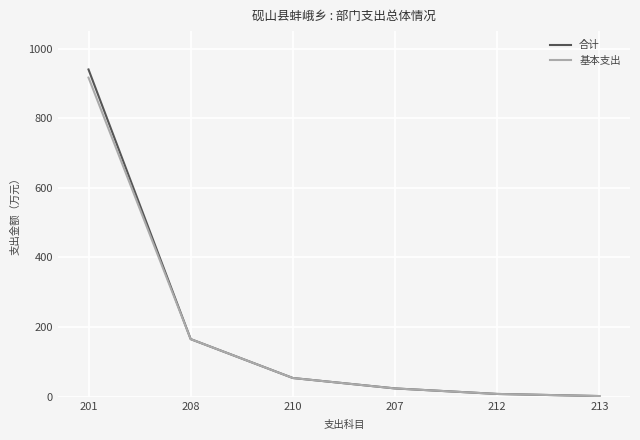

What is the highest value of the 基本支出 series?

916.6